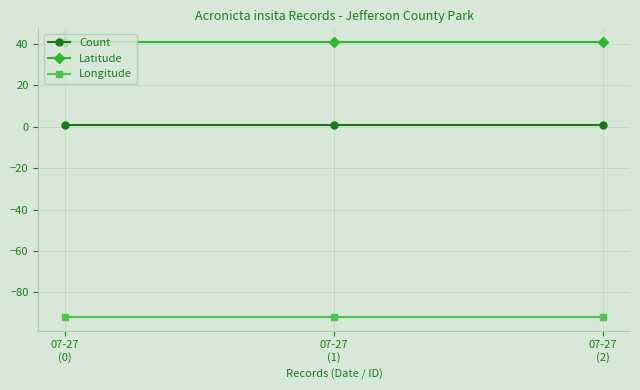

List the series in order of their overall mean, highest first.

Latitude, Count, Longitude